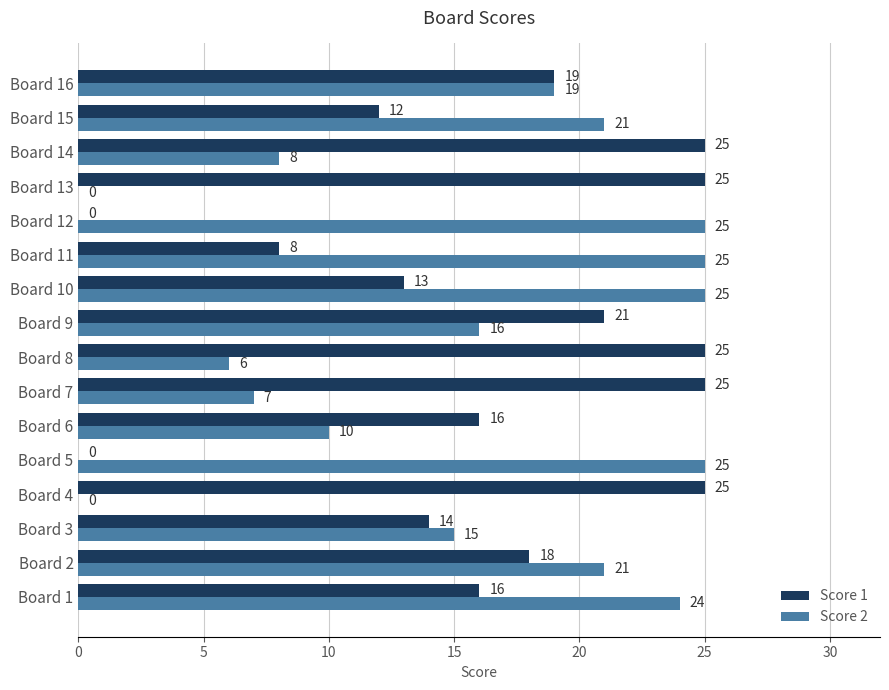

What is the approximate value of Score 1 at Board 1, to the nearest 5?

15